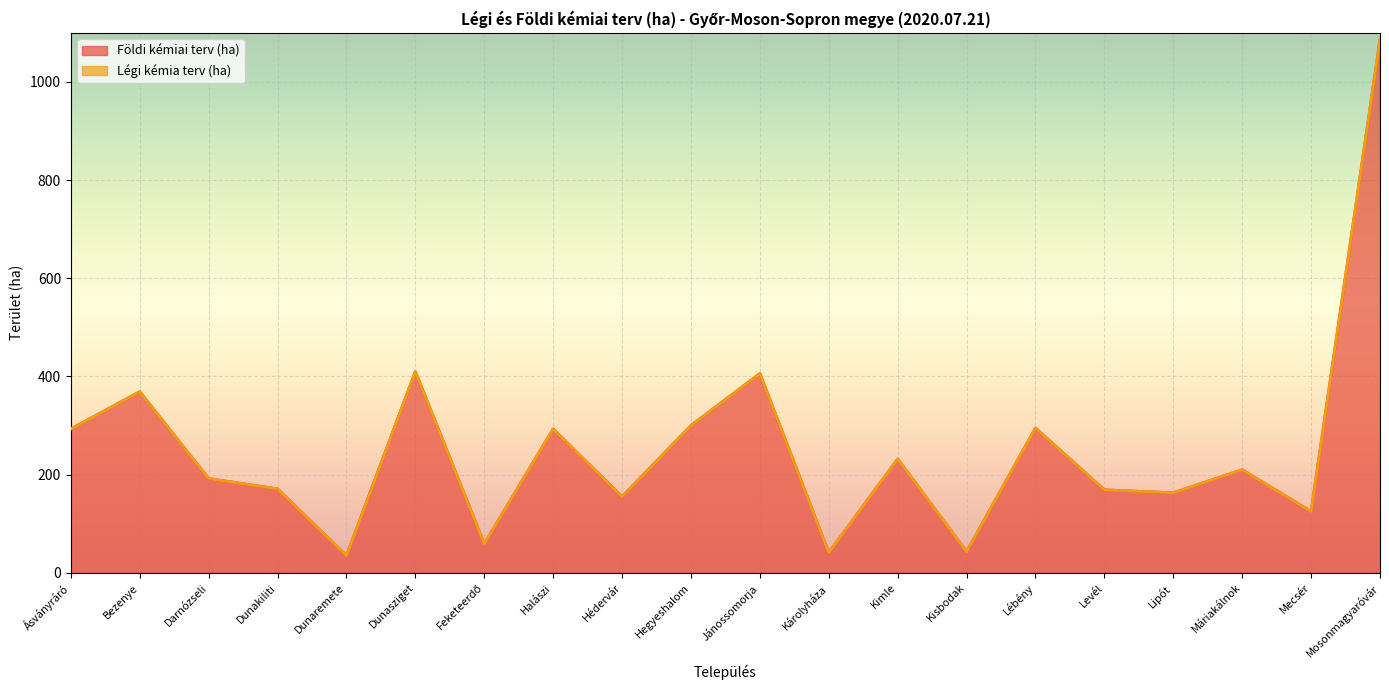

What is the maximum value for Földi kémiai terv (ha)?

1086